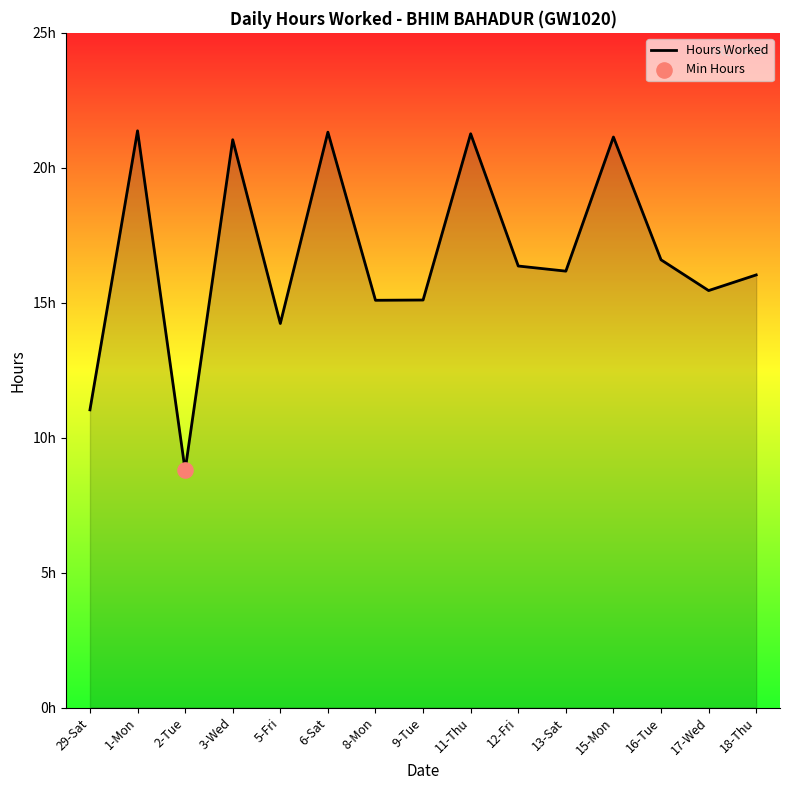

Is this an area chart (filled region under the line)?

Yes